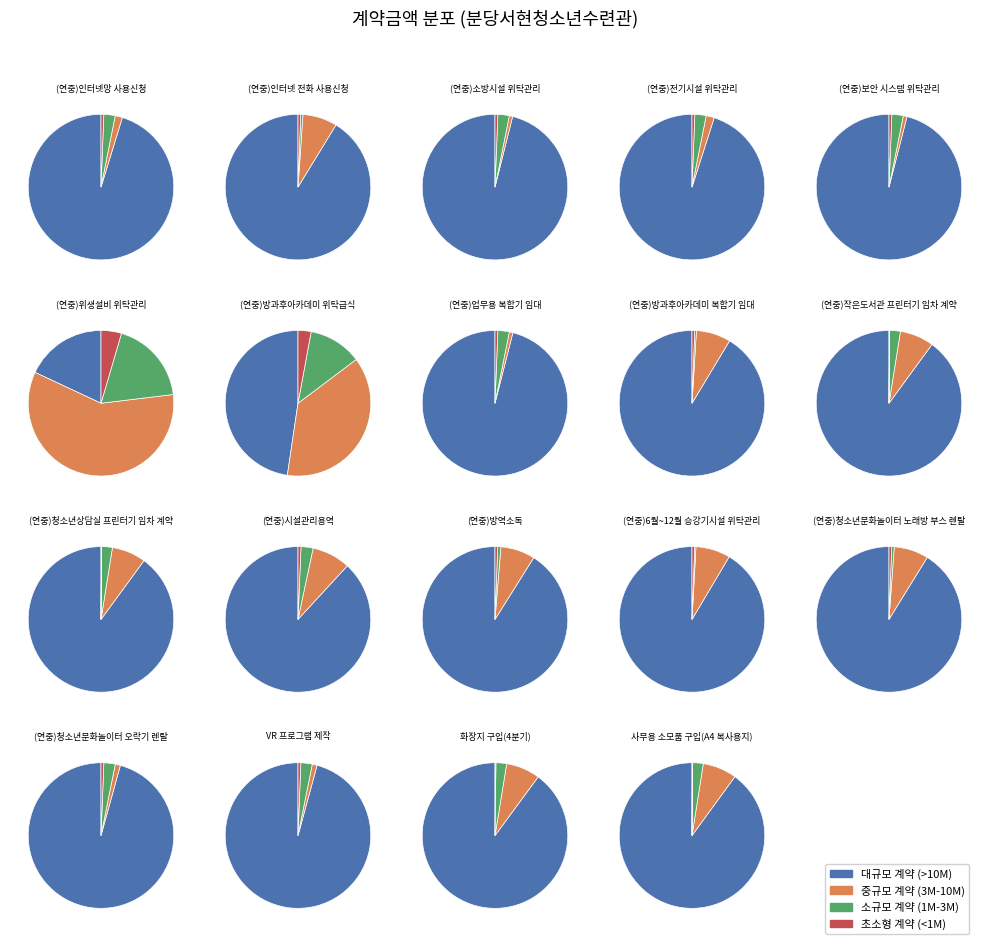

Which slice is the smallest?

사무용 소모품 구입(A4 복사용지)